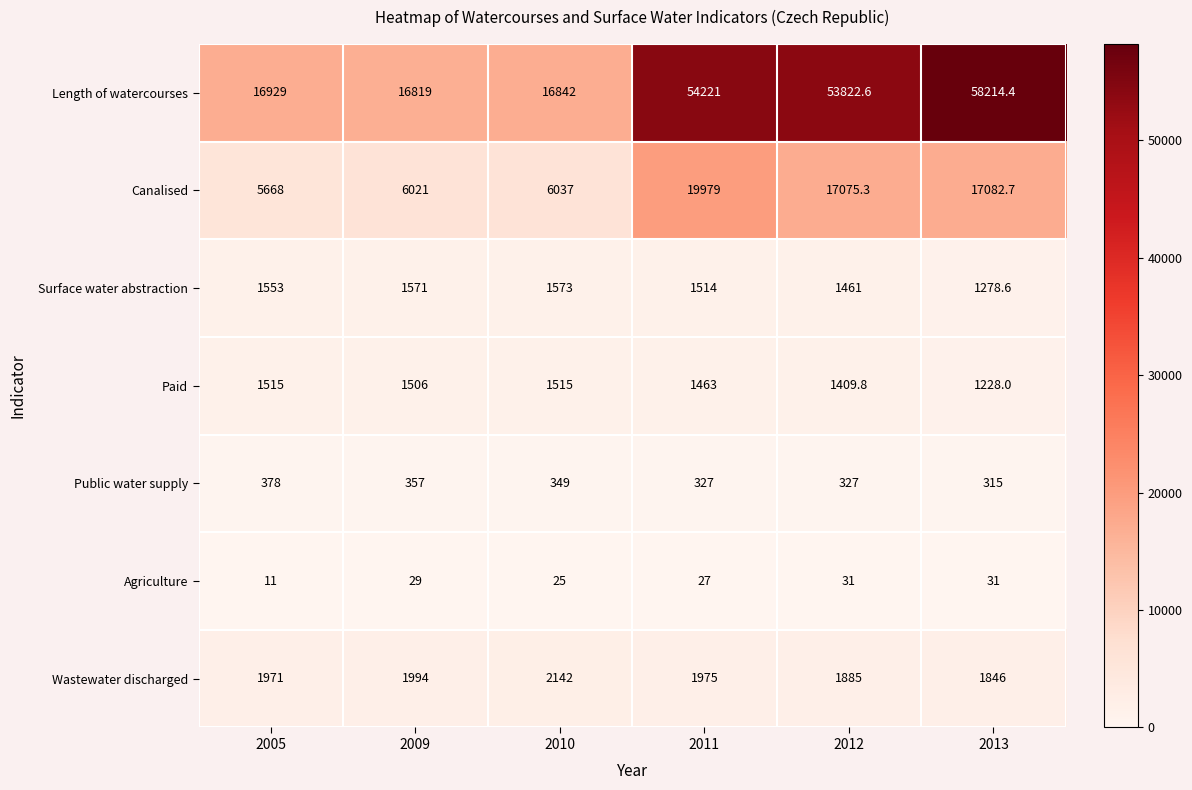

Between 2009 and 2010, which series saw the biggest shift?

Wastewater discharged